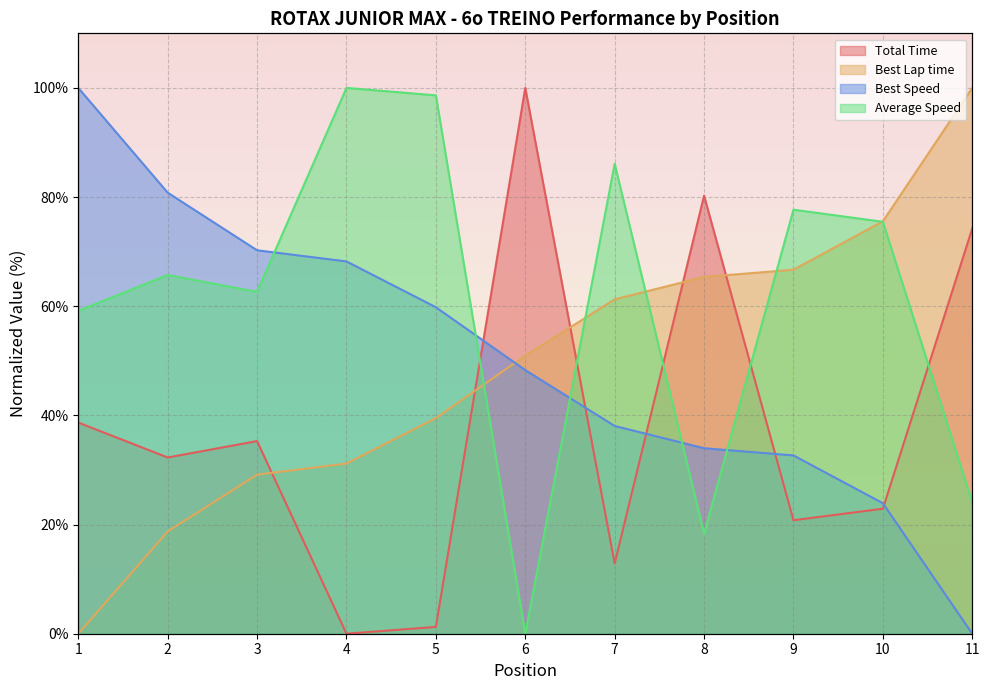

Does the chart display data point markers on the line(s)?

No